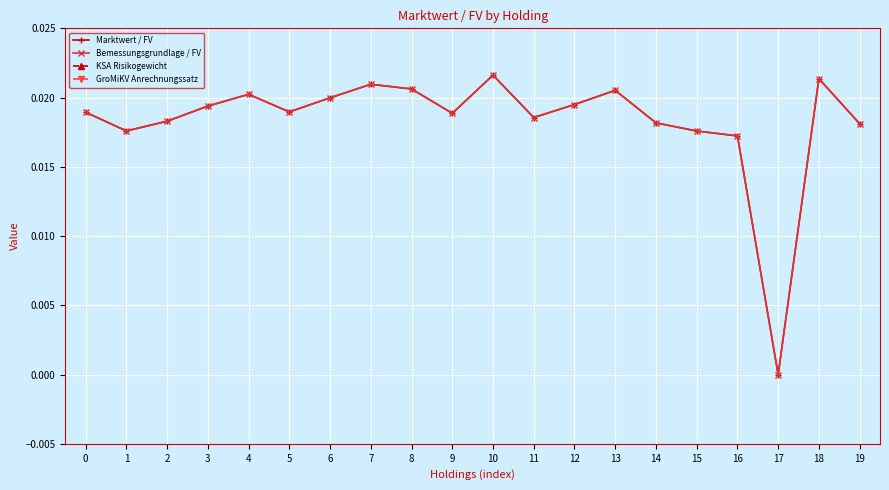

How many interior local valleys does the Marktwert / FV series have?

5